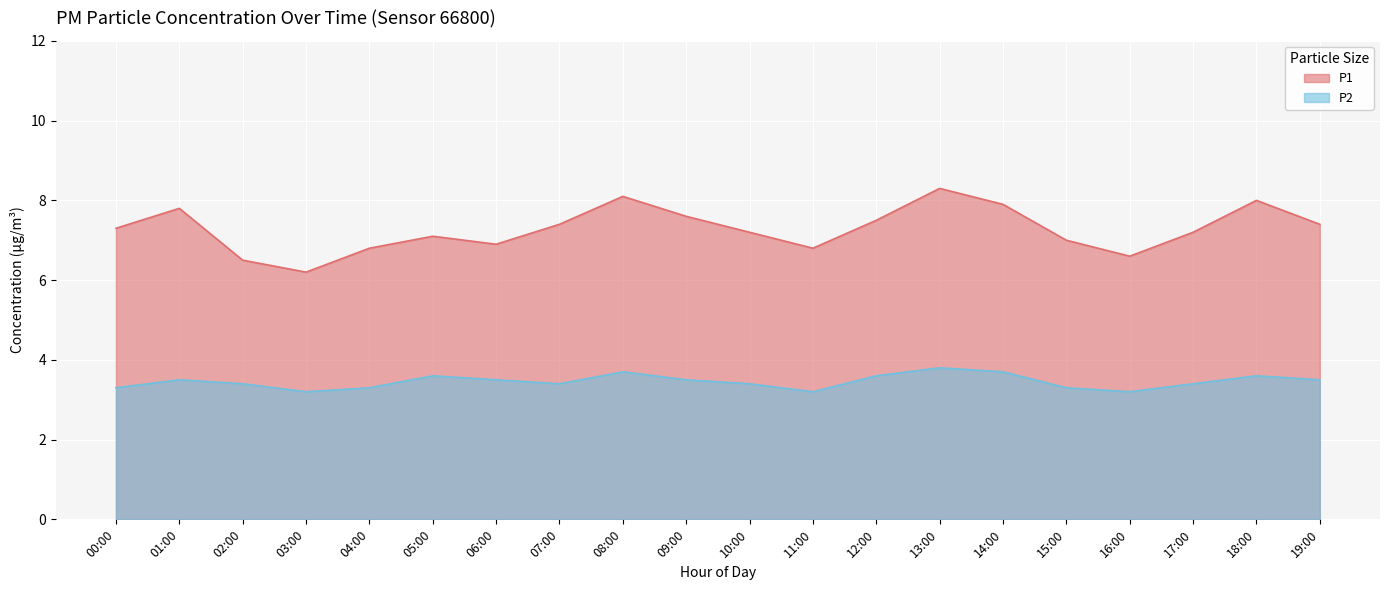

Is the value of P1 at 14:00 greater than the value of P2 at 07:00?

Yes